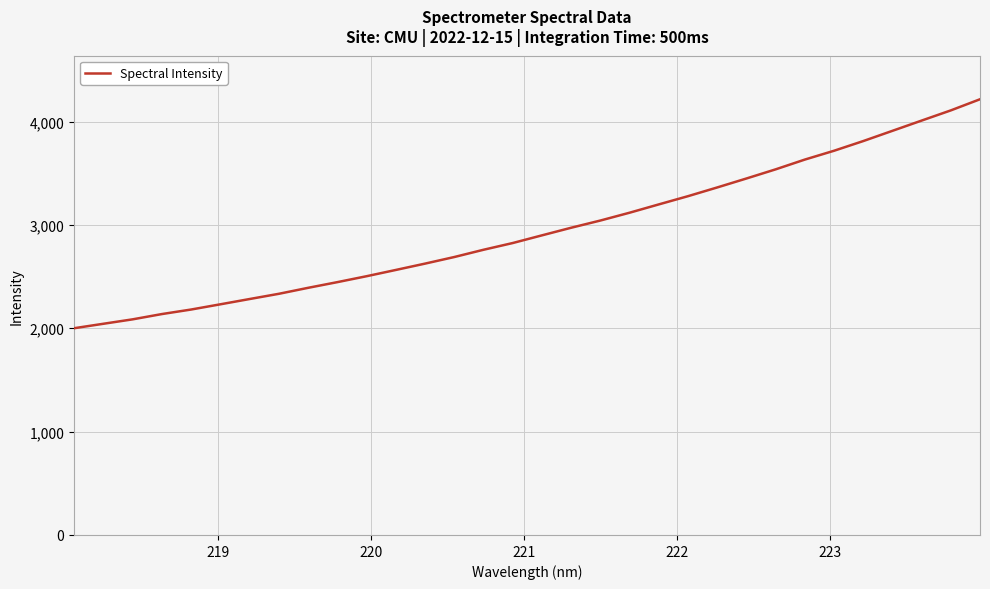

What is the difference between the maximum and minimum values?

2215.2